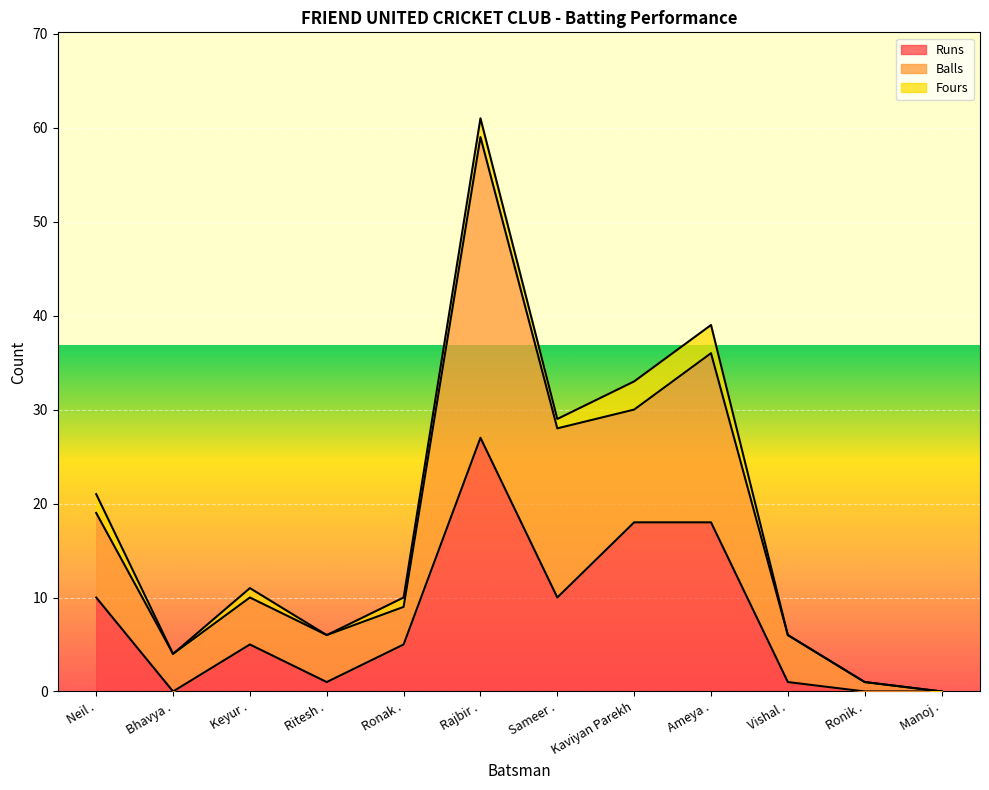

At which category is the sum across all series the highest?

Rajbir .